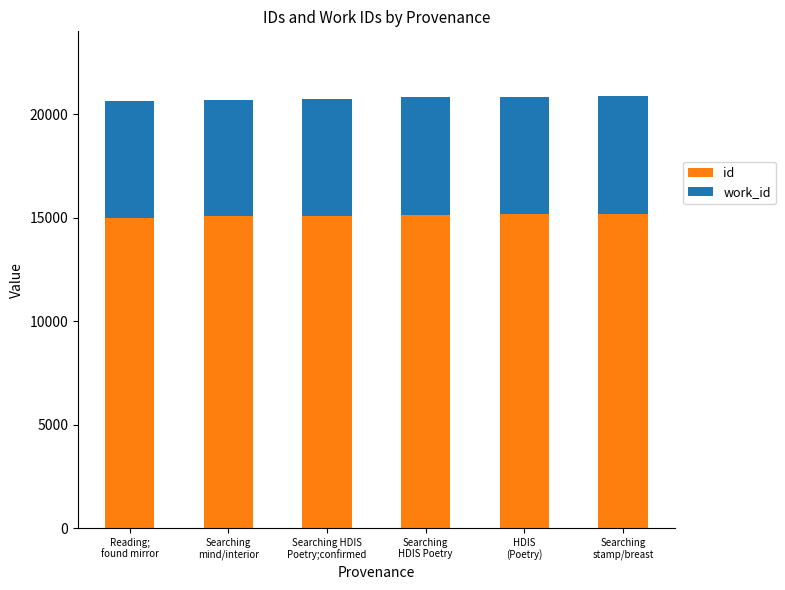

What is the minimum value for id?

15004